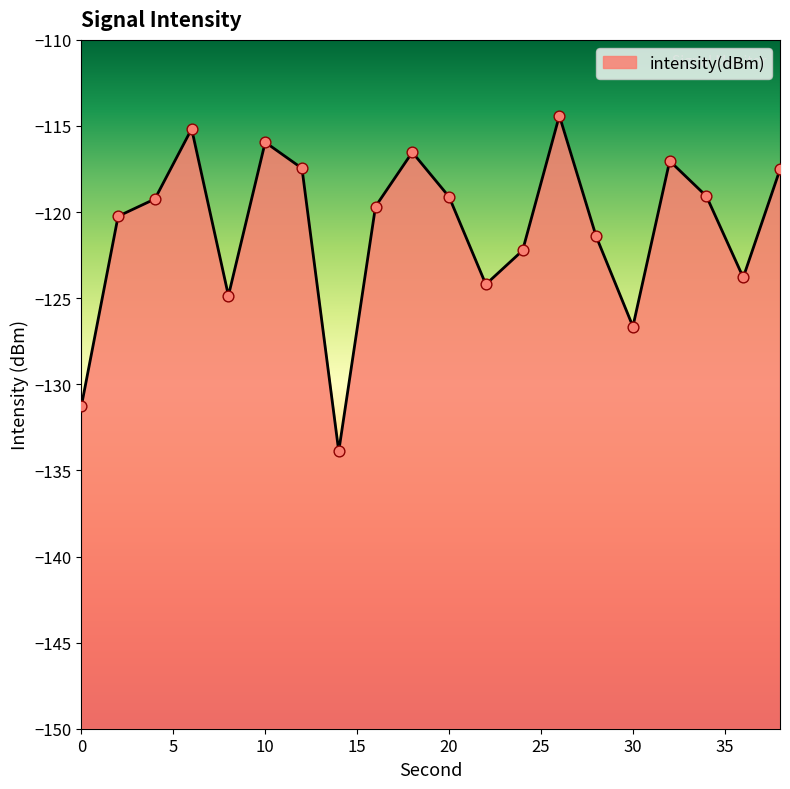

Between 24 and 22, which is larger?

24